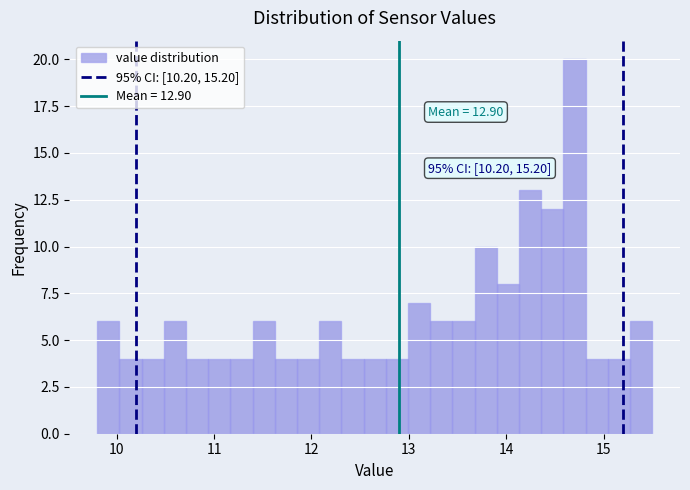

Read against the x-axis, roughly where is the centre of the tallest bar?

14.7